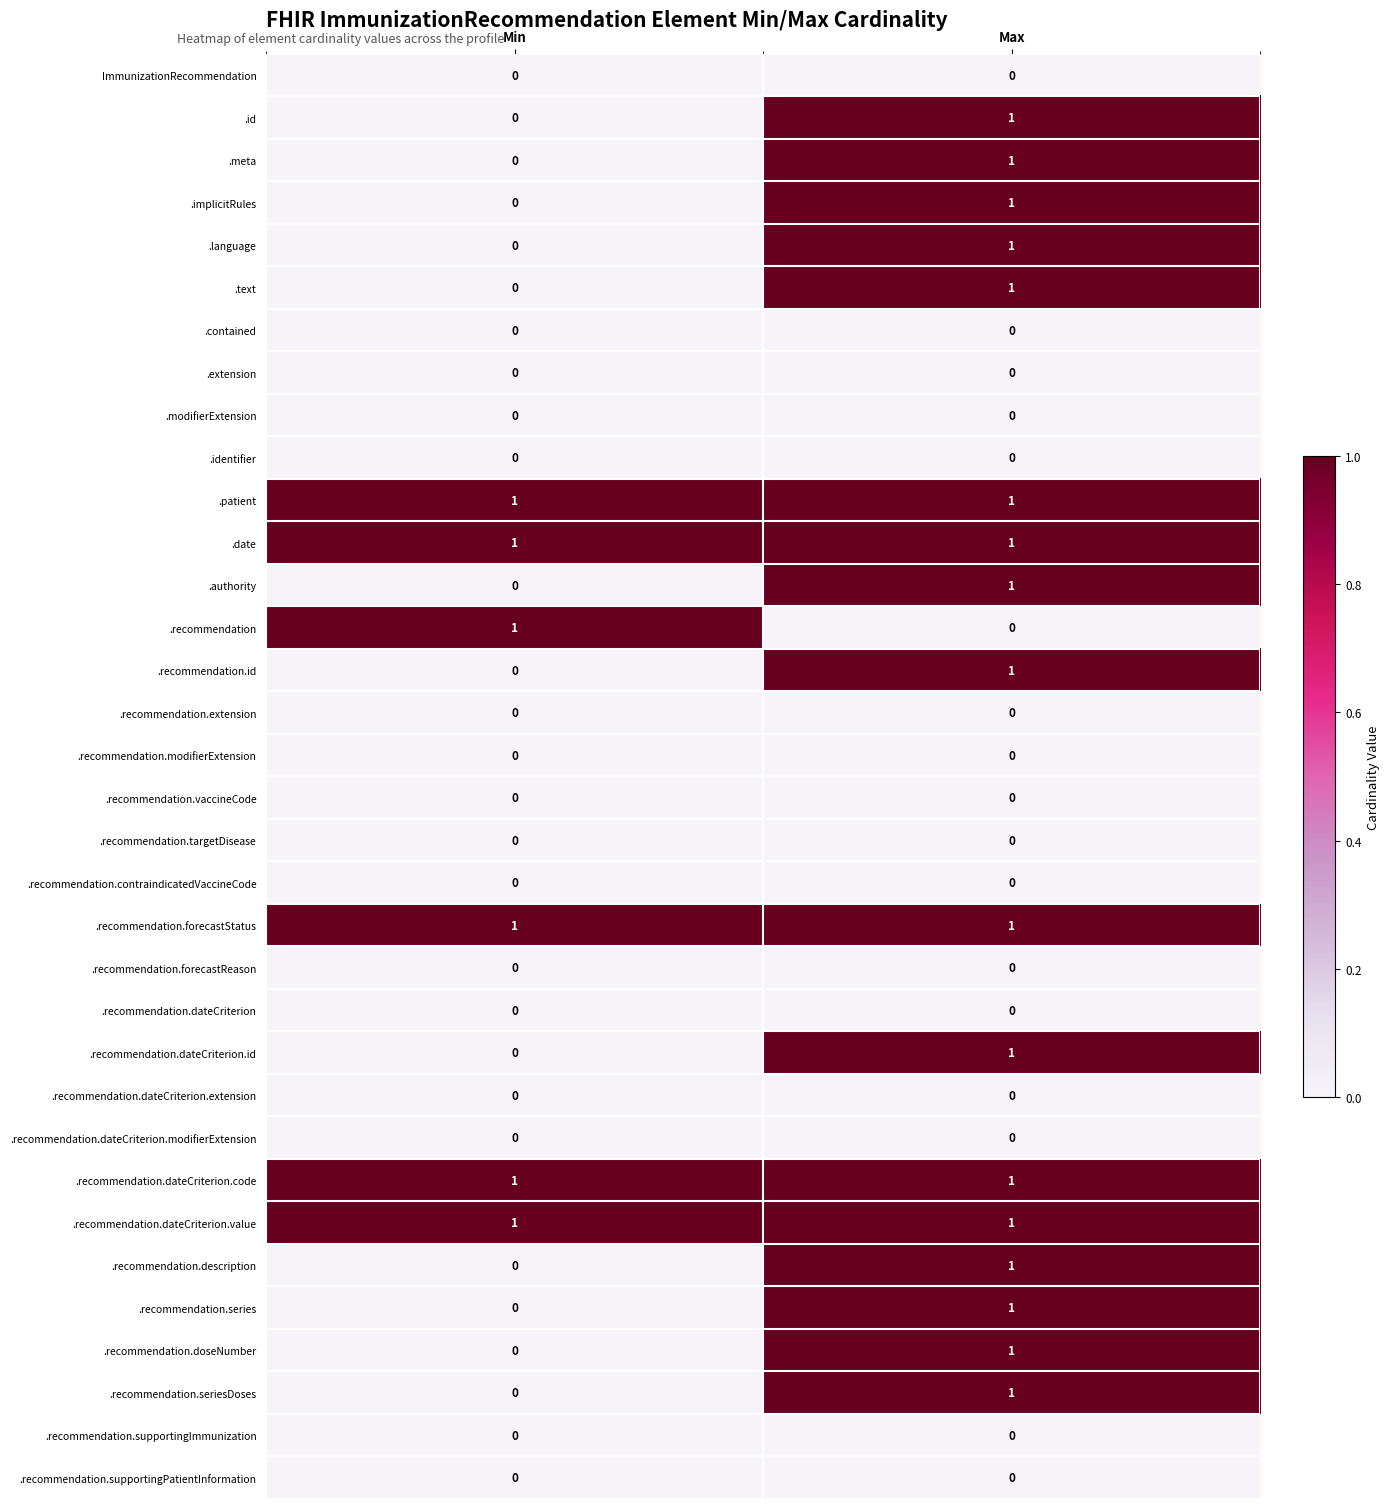

The value of .authority at Max is 1. True or false?

True